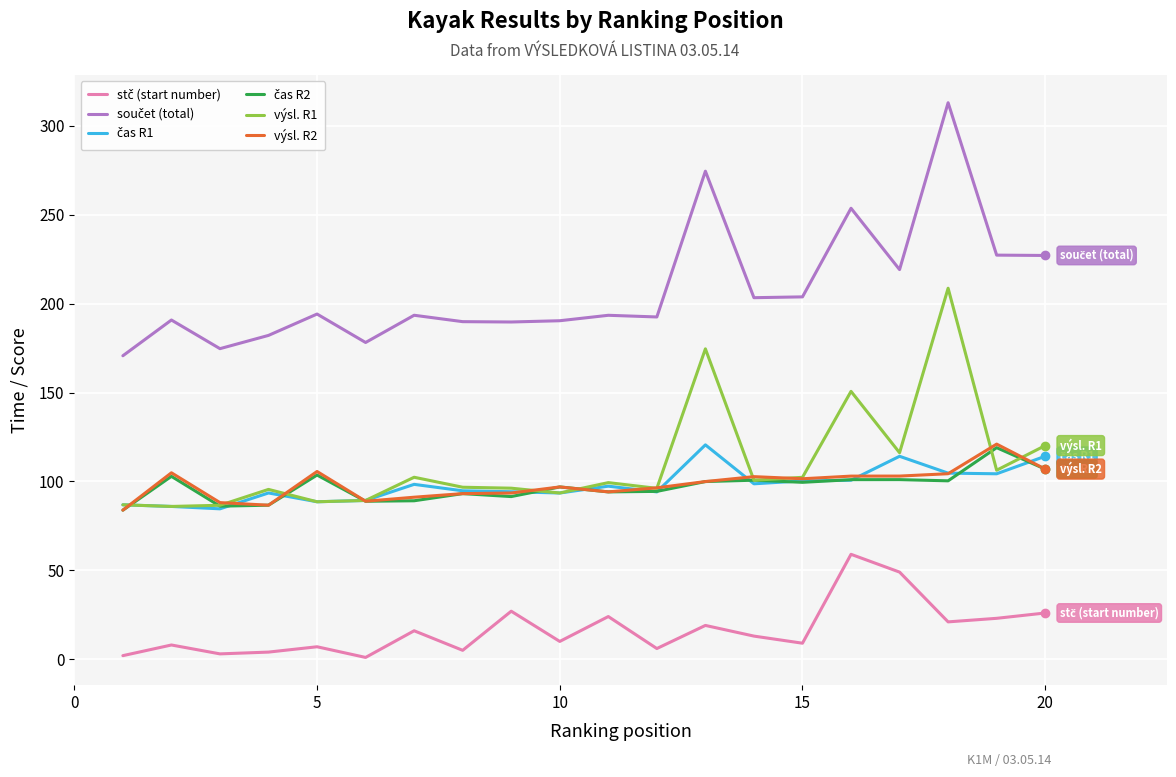

Does the chart have visible grid lines?

Yes